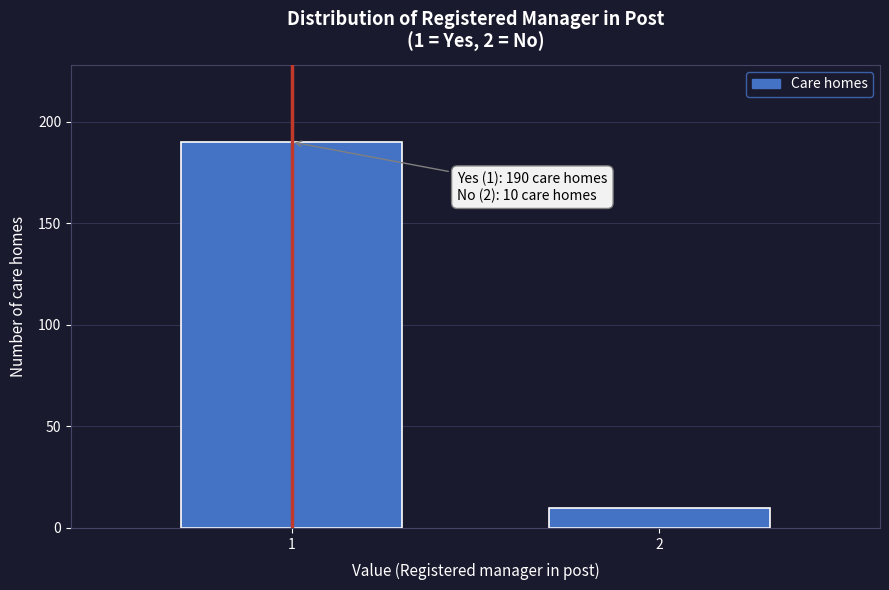

Reading left to right, extract all data points from this chart.

190	10